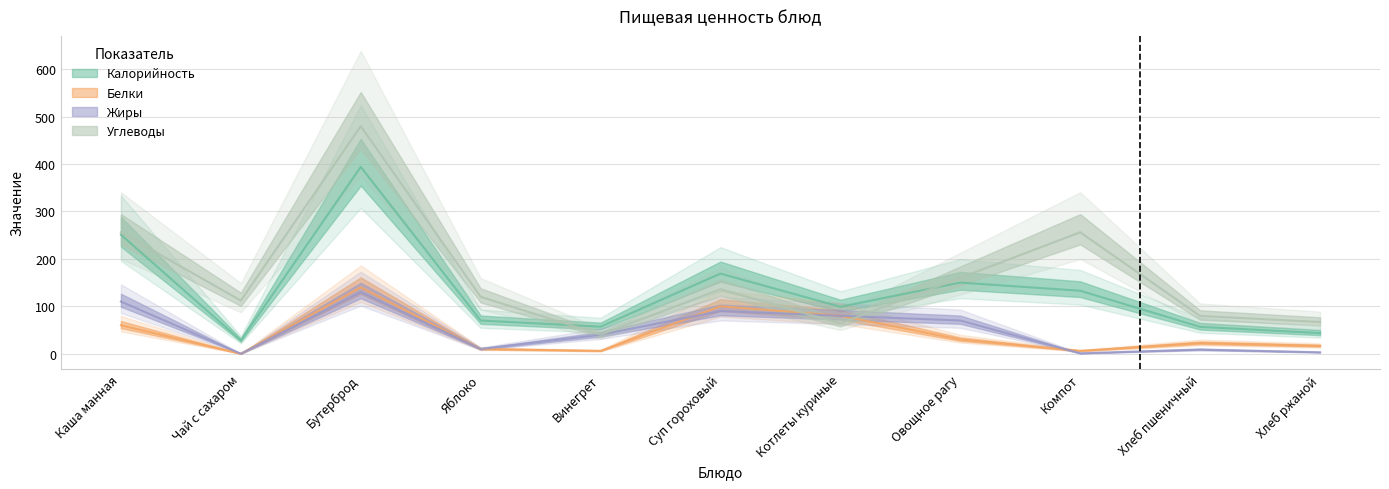

Reading left to right, what are all the values shown in this chart?

Калорийность: Каша манная=251.0	Чай с сахаром=28.0	Бутерброд=394.0	Яблоко=70.0	Винегрет=57.0	Суп гороховый=169.0	Котлеты куриные=99.0	Овощное рагу=150.0	Компот=132.8	Хлеб пшеничный=56.6	Хлеб ржаной=43.5
Белки: Каша манная=60.0	Чай с сахаром=0.0	Бутерброд=140.0	Яблоко=10.0	Винегрет=6.0	Суп гороховый=100.0	Котлеты куриные=80.0	Овощное рагу=30.0	Компот=6.0	Хлеб пшеничный=22.5	Хлеб ржаной=16.5
Жиры: Каша манная=110.0	Чай с сахаром=0.0	Бутерброд=130.0	Яблоко=10.0	Винегрет=40.0	Суп гороховый=90.0	Котлеты куриные=80.0	Овощное рагу=70.0	Компот=0.9	Хлеб пшеничный=8.7	Хлеб ржаной=3.0
Углеводы: Каша манная=256.0	Чай с сахаром=112.0	Бутерброд=480.0	Яблоко=120.0	Винегрет=40.0	Суп гороховый=136.0	Котлеты куриные=64.0	Овощное рагу=160.0	Компот=256.1	Хлеб пшеничный=79.6	Хлеб ржаной=66.8